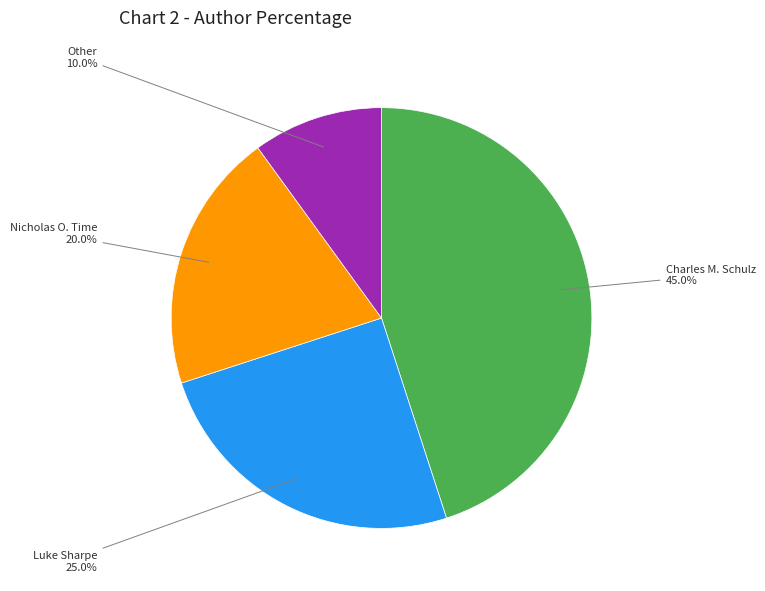

Is there any slice that represents more than half of the pie?

No